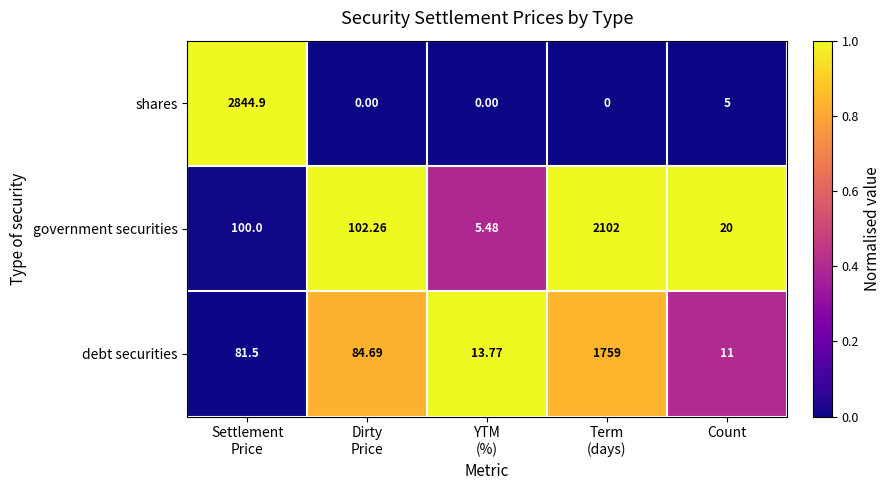

Which label corresponds to the largest value in the chart?

Settlement
Price